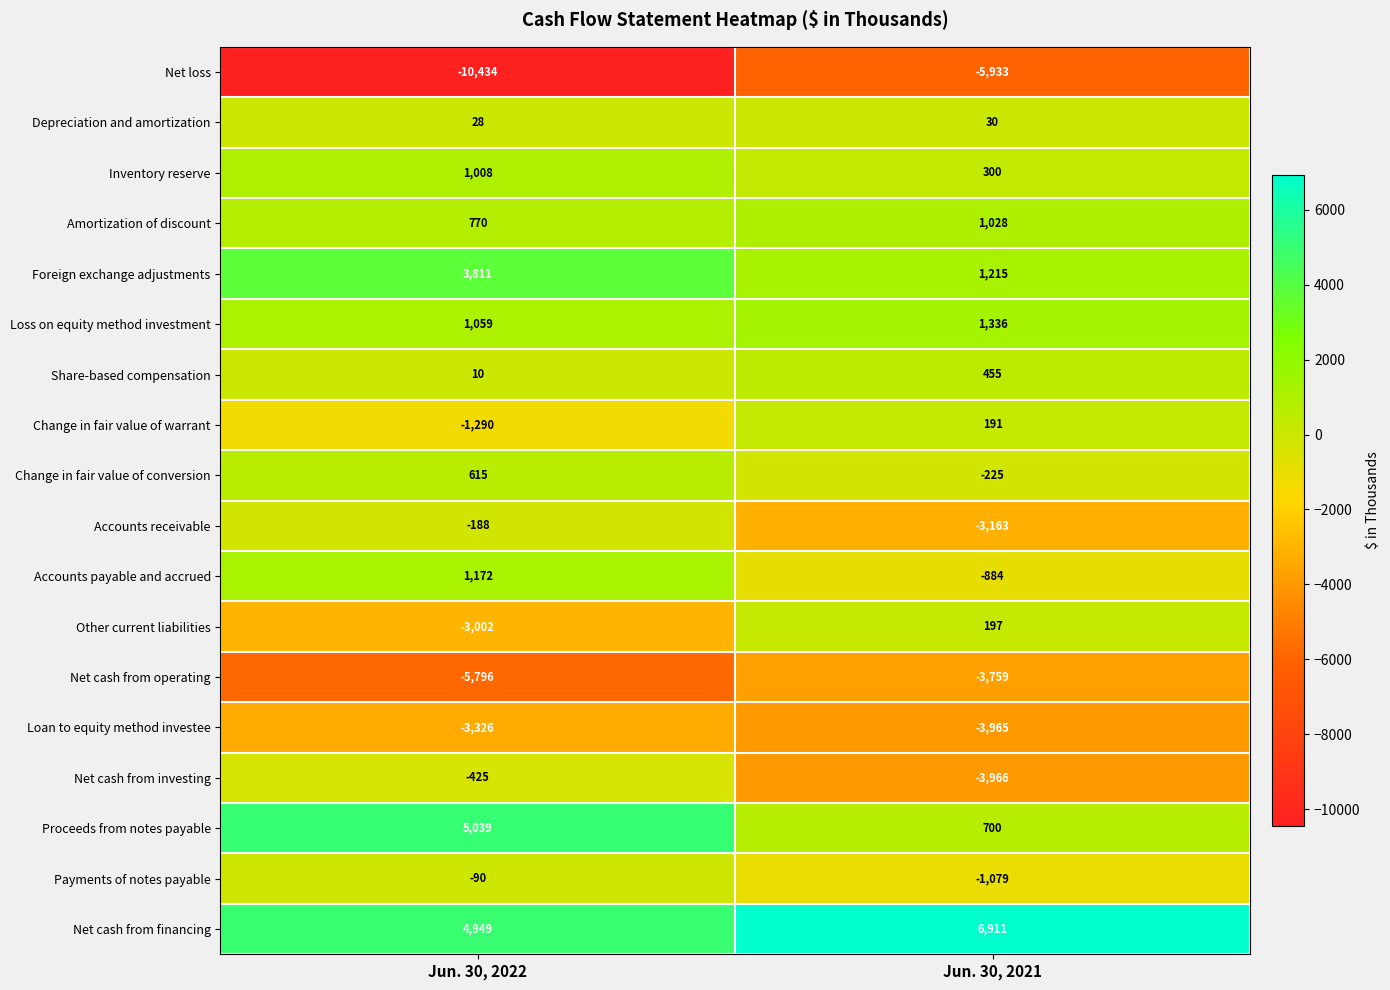

What is the difference between the Change in fair value of conversion values at Jun. 30, 2022 and Jun. 30, 2021?

840